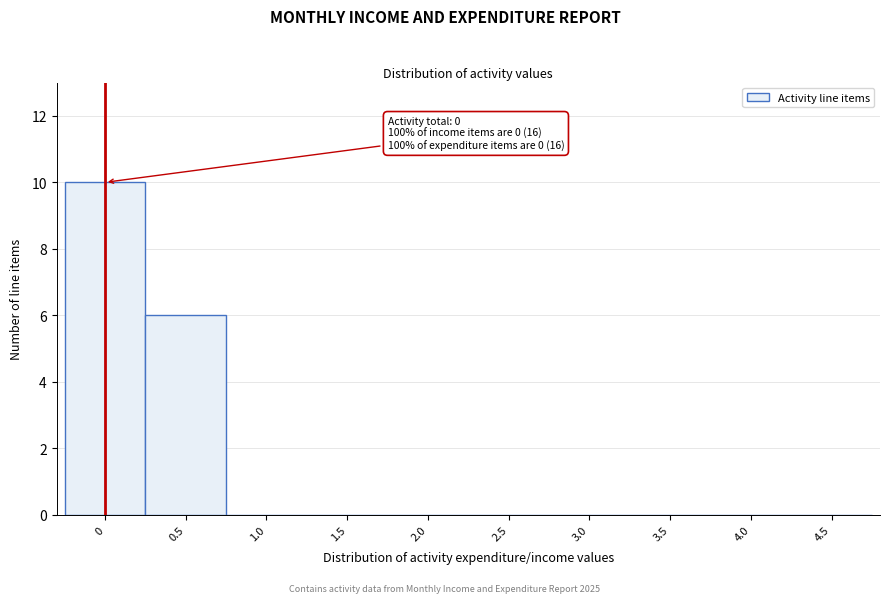

Reading left to right, transcribe all the data shown in this chart.

0=10	0.5=6	1.0=0	1.5=0	2.0=0	2.5=0	3.0=0	3.5=0	4.0=0	4.5=0